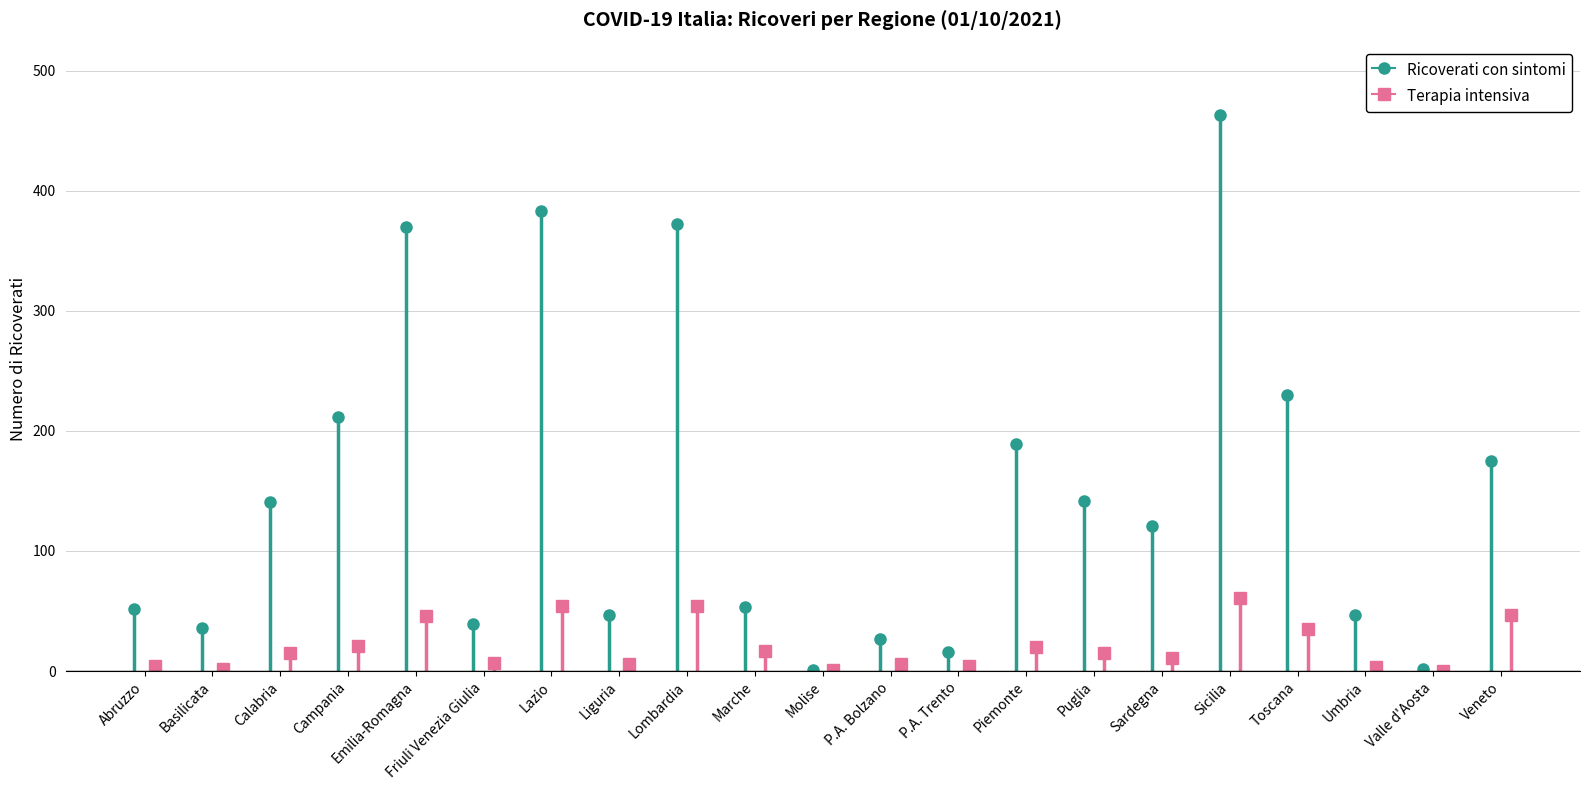

Which category has the lowest value across all series?

Valle d'Aosta